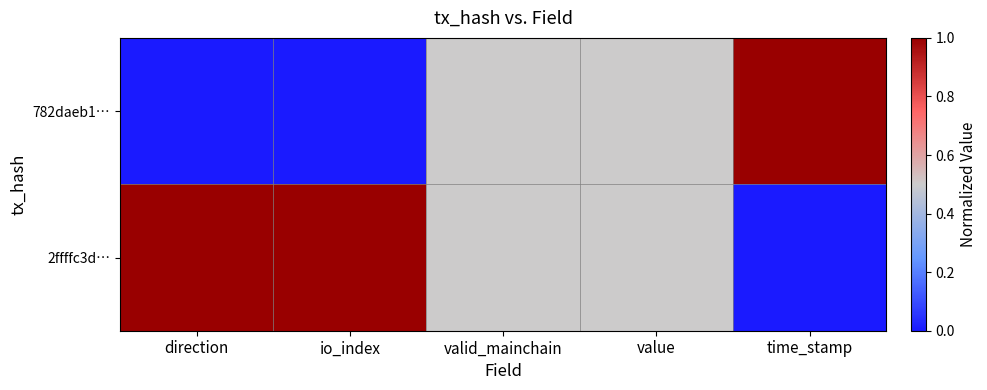

Which series has the largest range (max minus min)?

782daeb1…